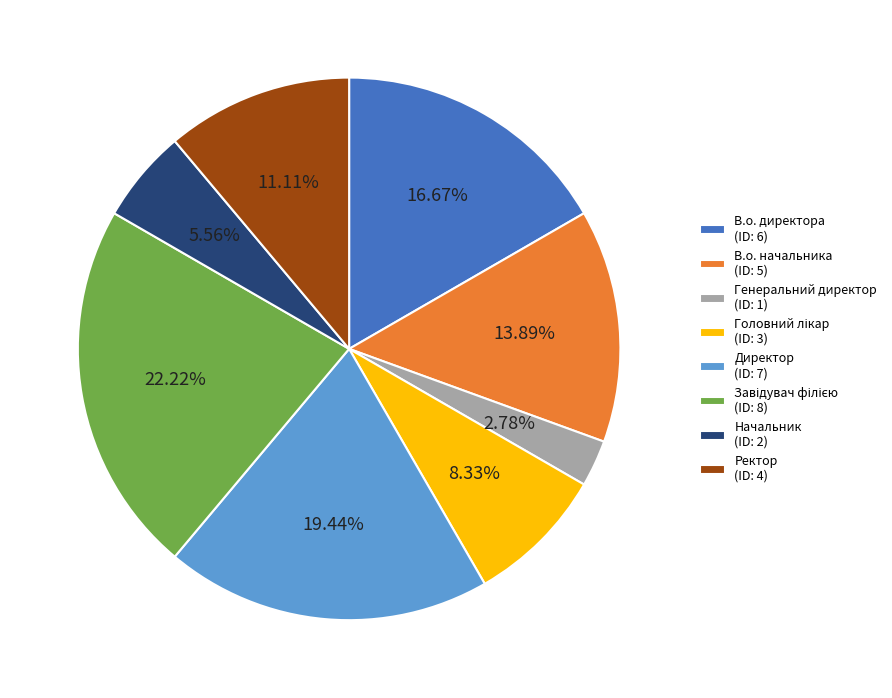

Do Директор (ID: 7) and Генеральний директор (ID: 1) together represent more than half of the pie?

No